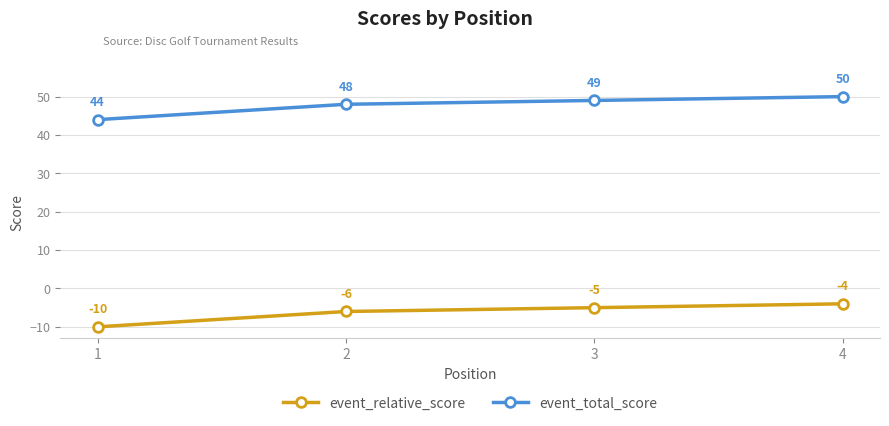

How many series are shown in this chart?

2